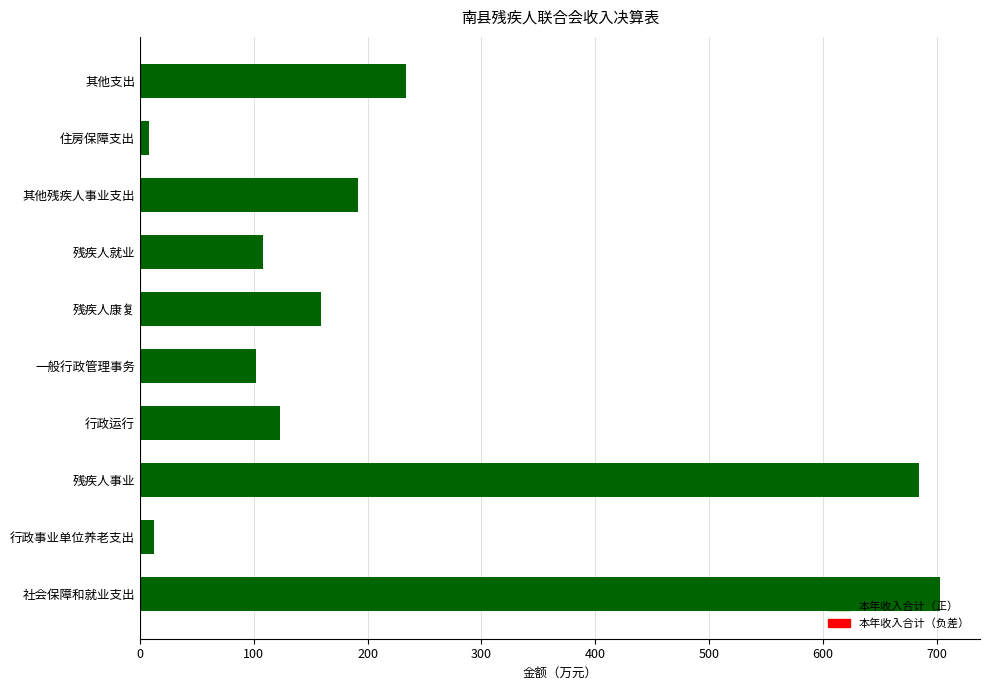

How many series are shown in this chart?

1